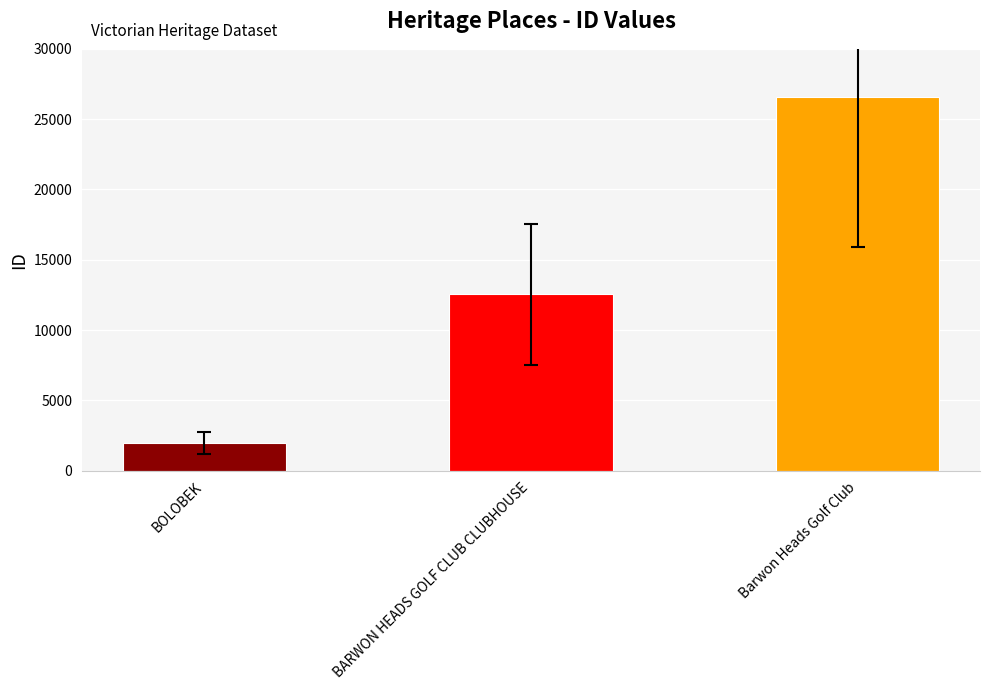

Are the bars horizontal?

No